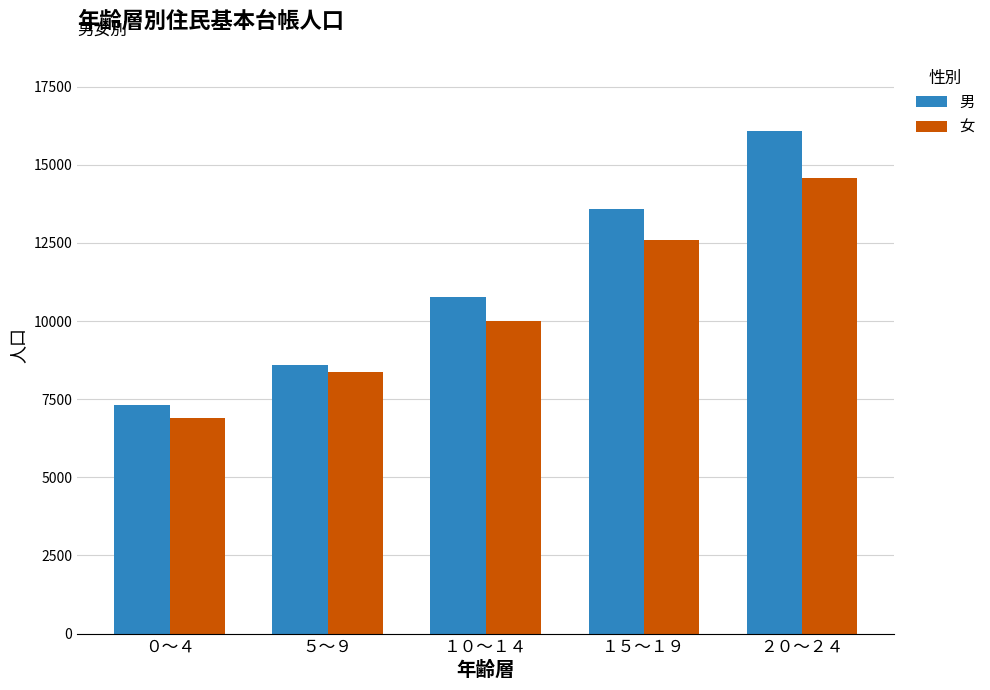

Which series has the largest range (max minus min)?

男